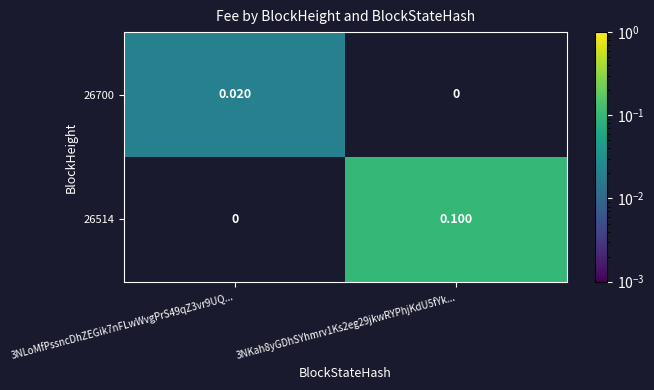

Is the value of 26514 at 3NKah8yGDhSYhmrv1Ks2eg29jkwRYPhjKdU5fYk... greater than the value of 26700 at 3NLoMfPssncDhZEGik7nFLwWvgPrS49qZ3vr9UQ...?

Yes